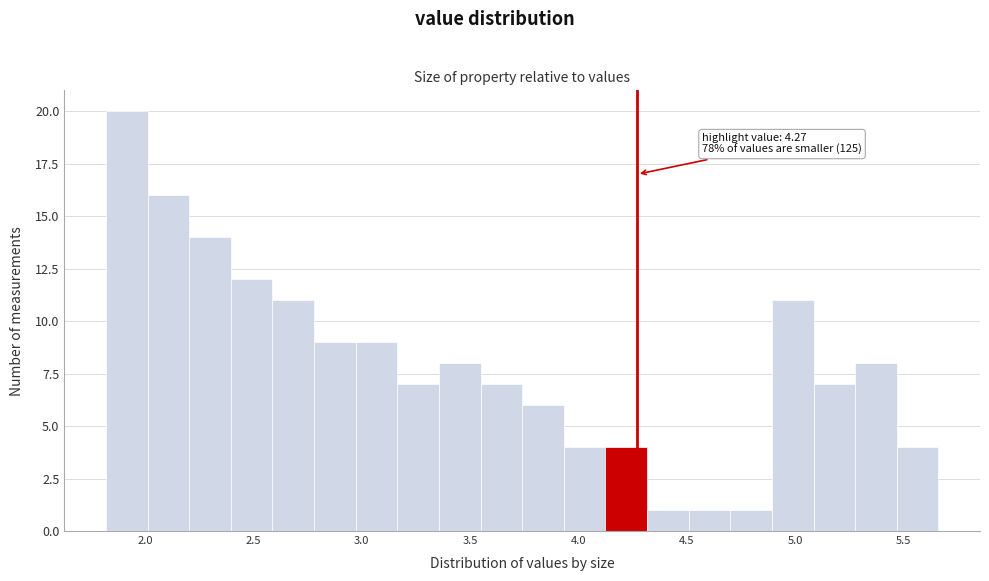

Around what value on the x-axis is the tallest bar? Give the approximate position of its centre, as read against the axis.

1.90